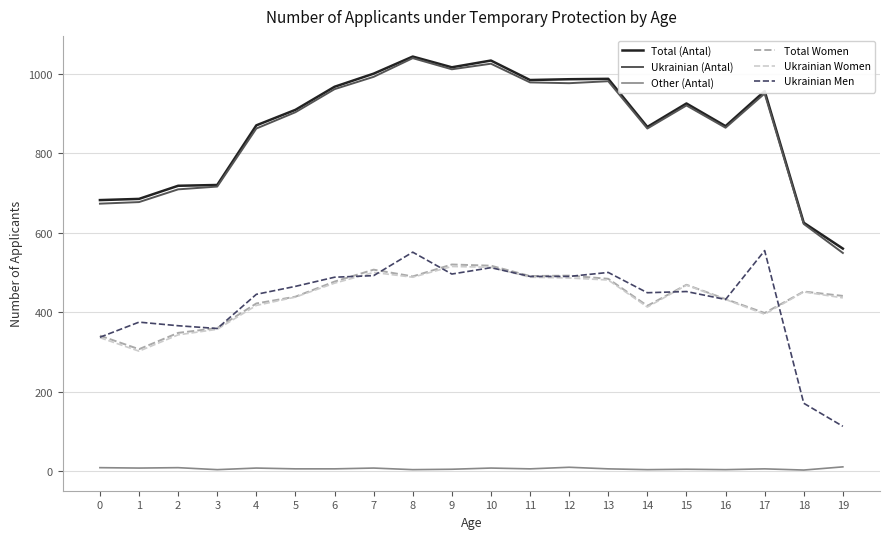

Is the value of Total Women at 0 greater than the value of Other (Antal) at 13?

Yes